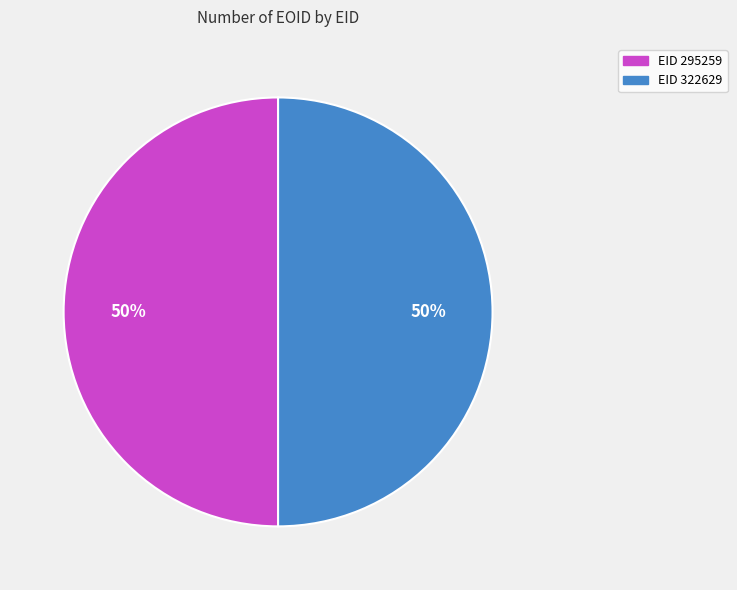

True or false: EID 322629 accounts for 50% of the total.

True